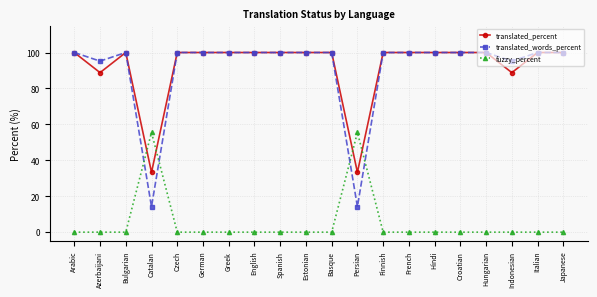

Which series has the widest spread of values?

translated_words_percent